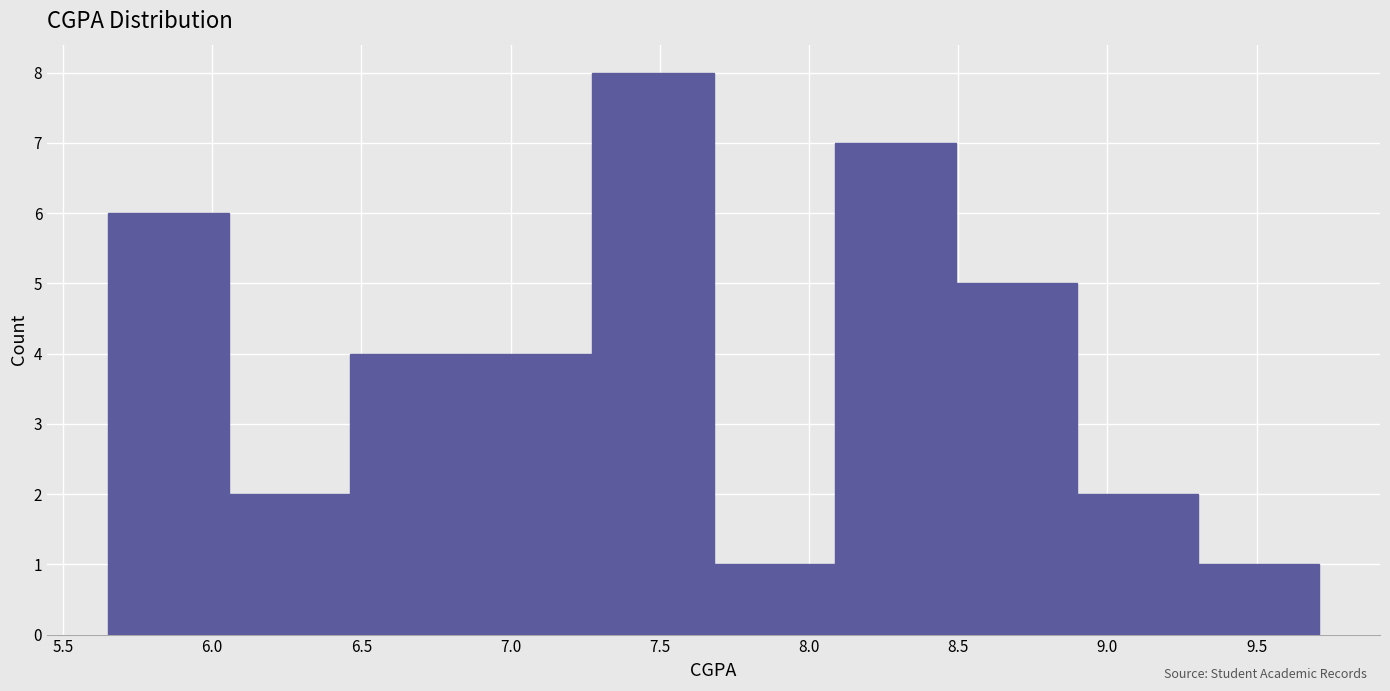

How tall is the bar that spans 5.65 to 6.05 on the x-axis? Neither the bar edges nor the heights are printed on the chart, so give them approximately, as read against the axes.

6